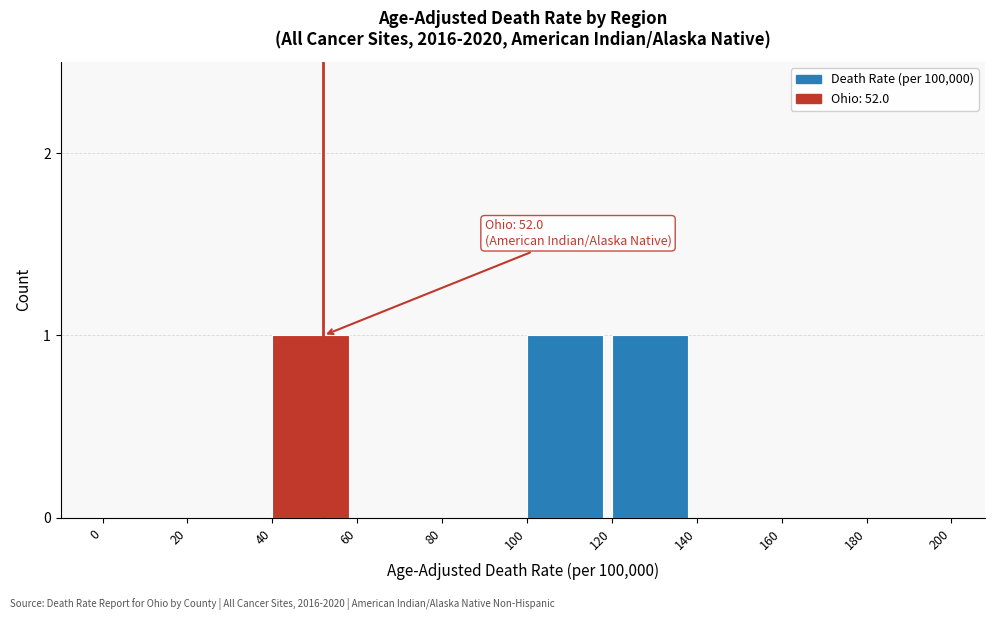

Is it true that the value at 20 is 1?

False